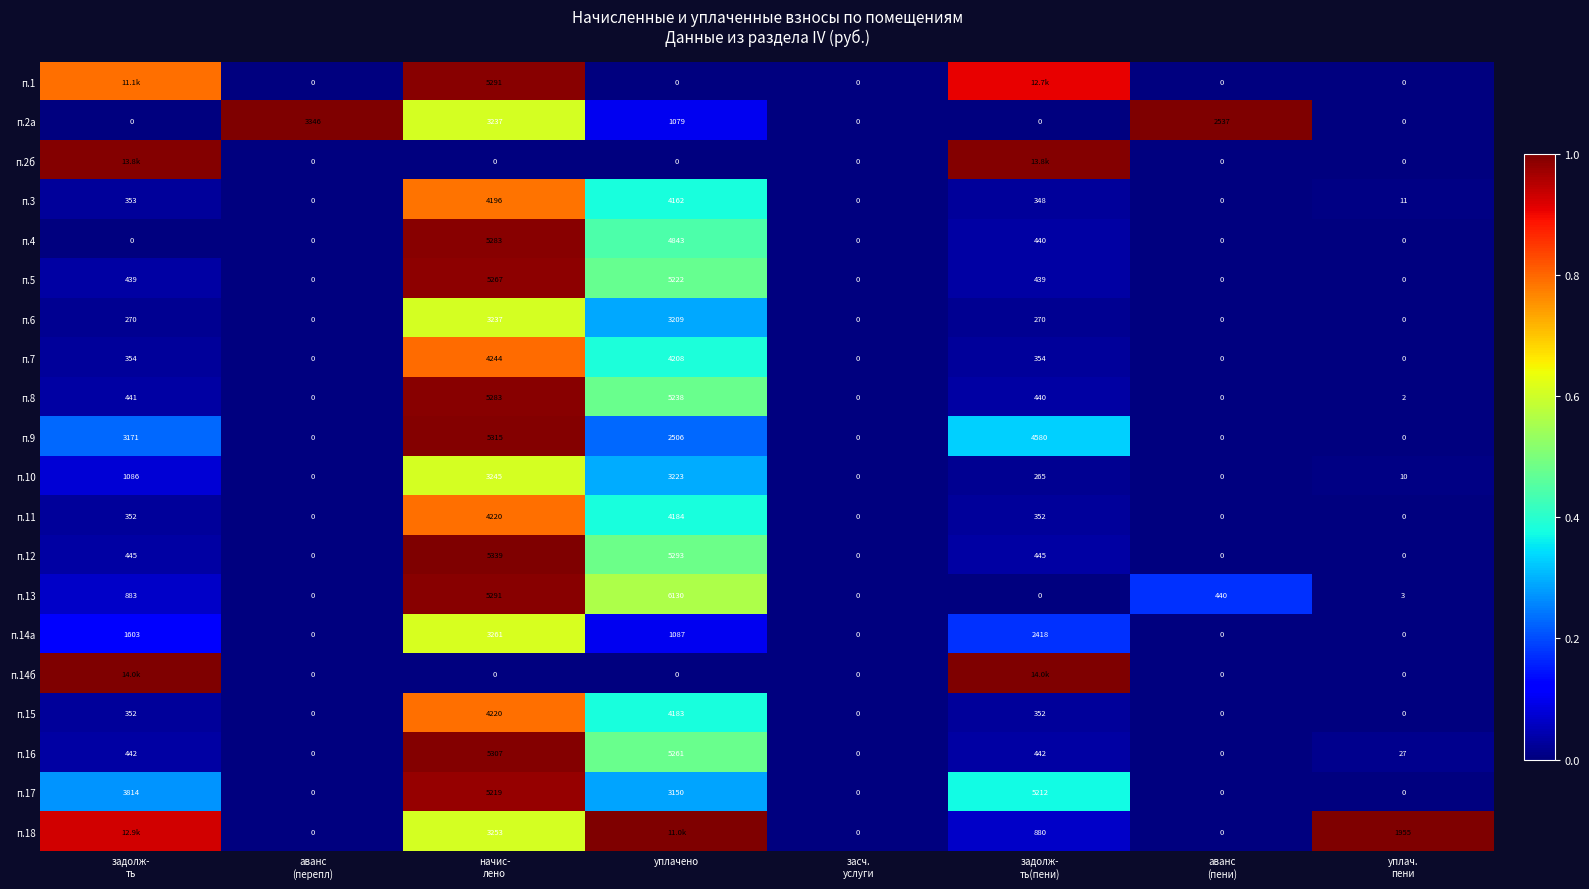

At how many categories does at least one series exceed 0?

7